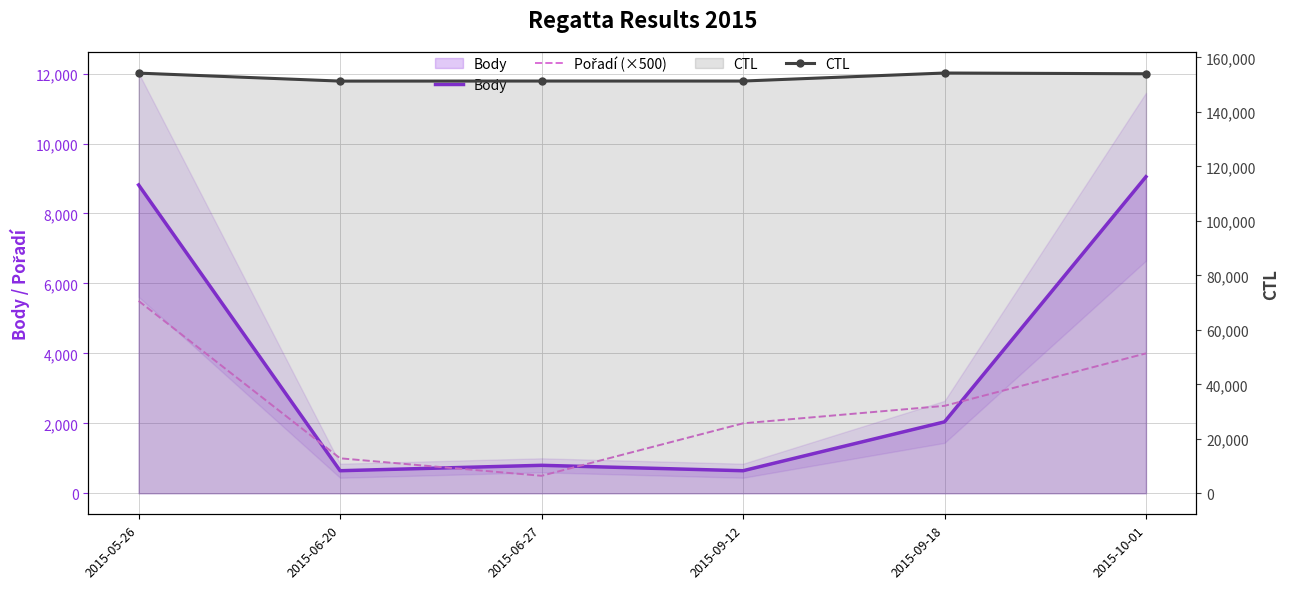

How many categories are shown in the chart?

6